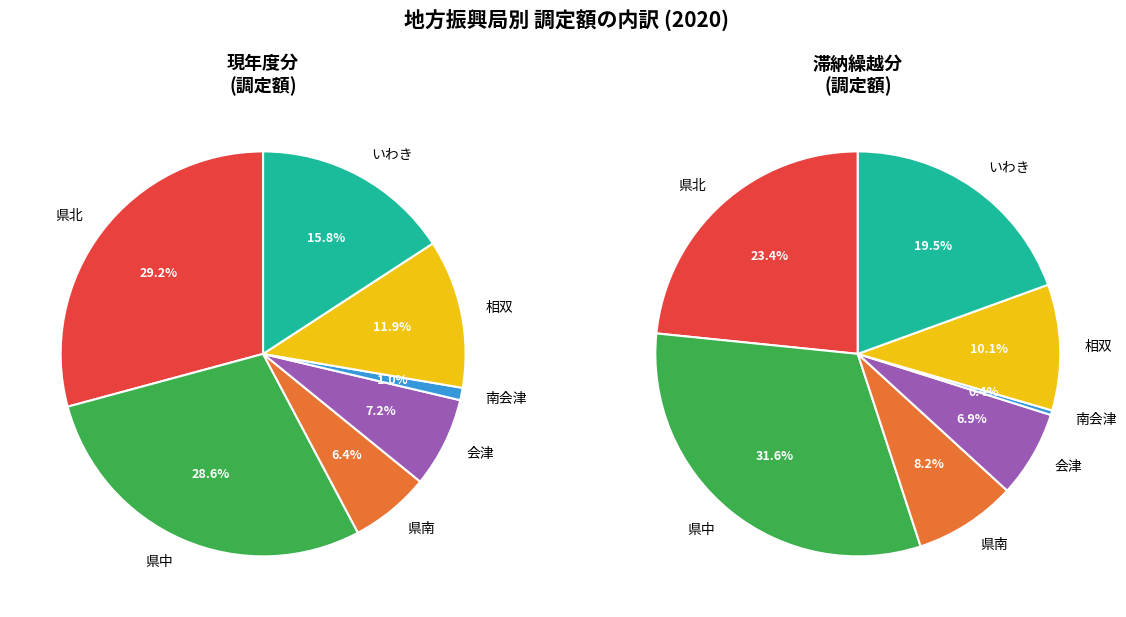

Is the sum of 会津 and いわき greater than half?

No